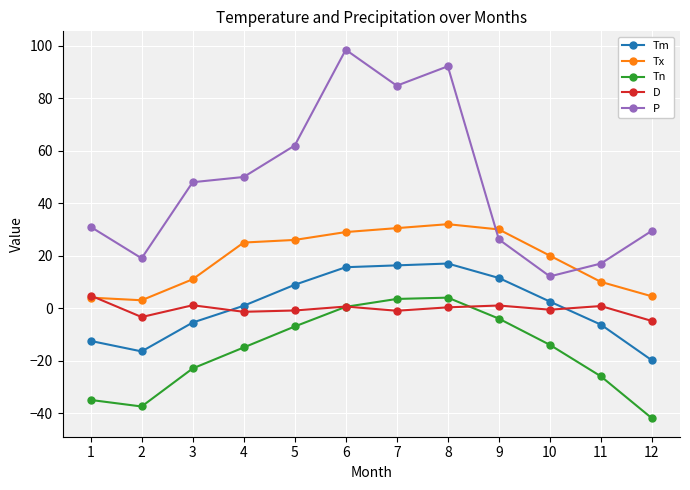

At which label does Tm first exceed 2?

5